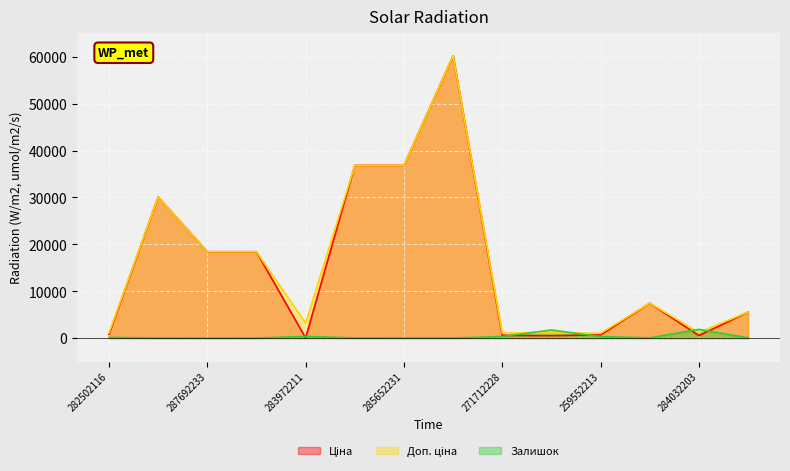

Does the chart display data point markers on the line(s)?

No